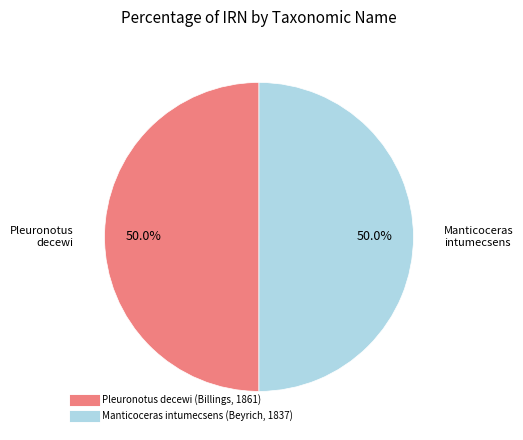

What is the ratio of the value at Manticoceras intumecsens (Beyrich, 1837) to the value at Pleuronotus decewi (Billings, 1861)?

1.0